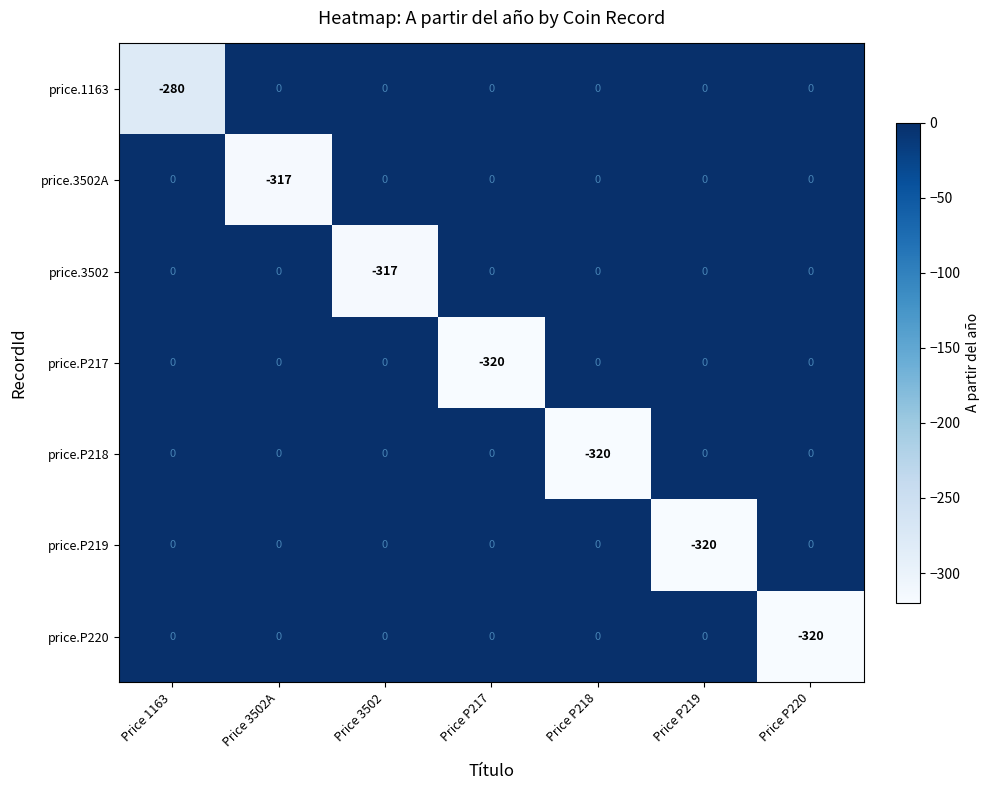

Which series has the largest total across all categories?

price.1163